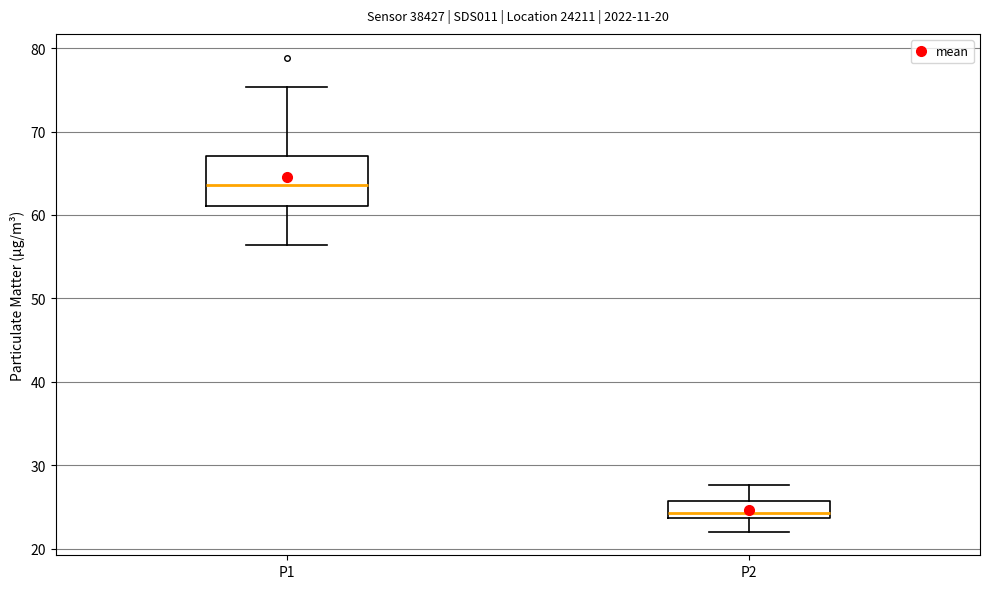

Which box's median line is the highest?

P1